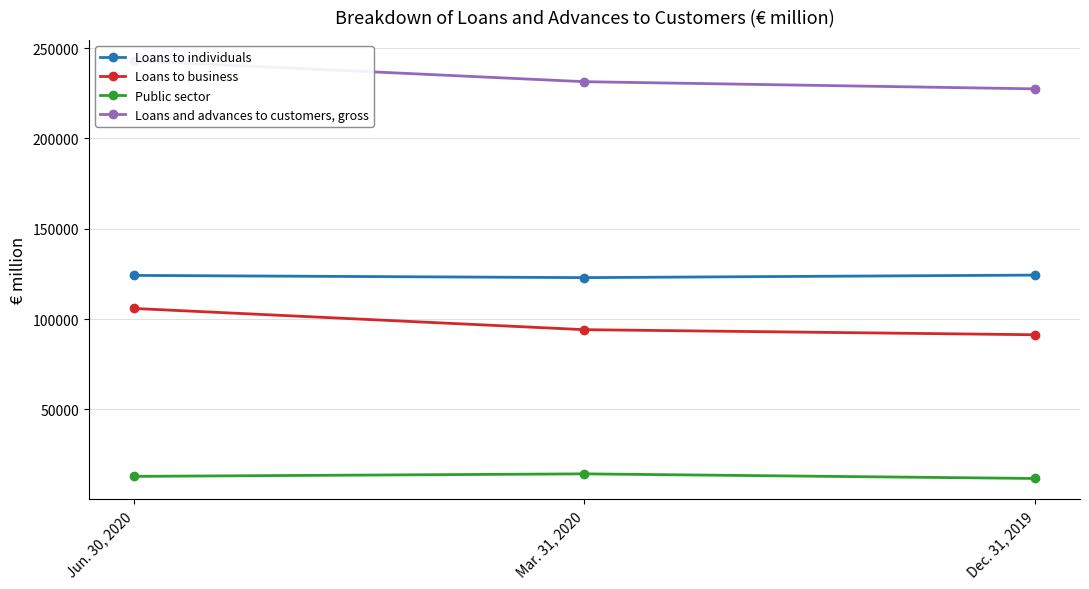

How many lines are shown in the chart?

4